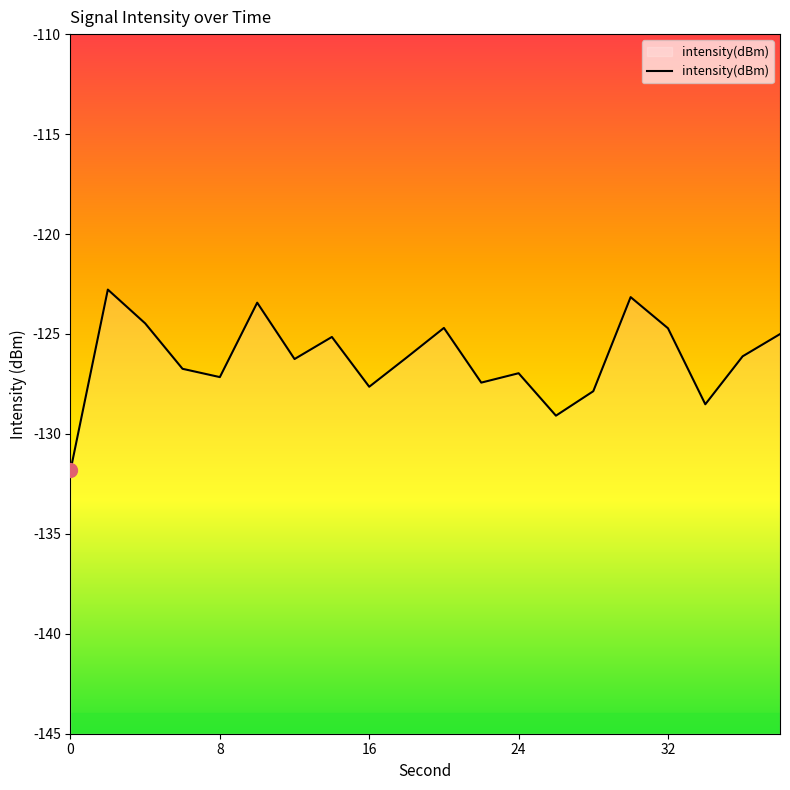

How many interior local valleys (lower than both neighbors) does the data have?

6